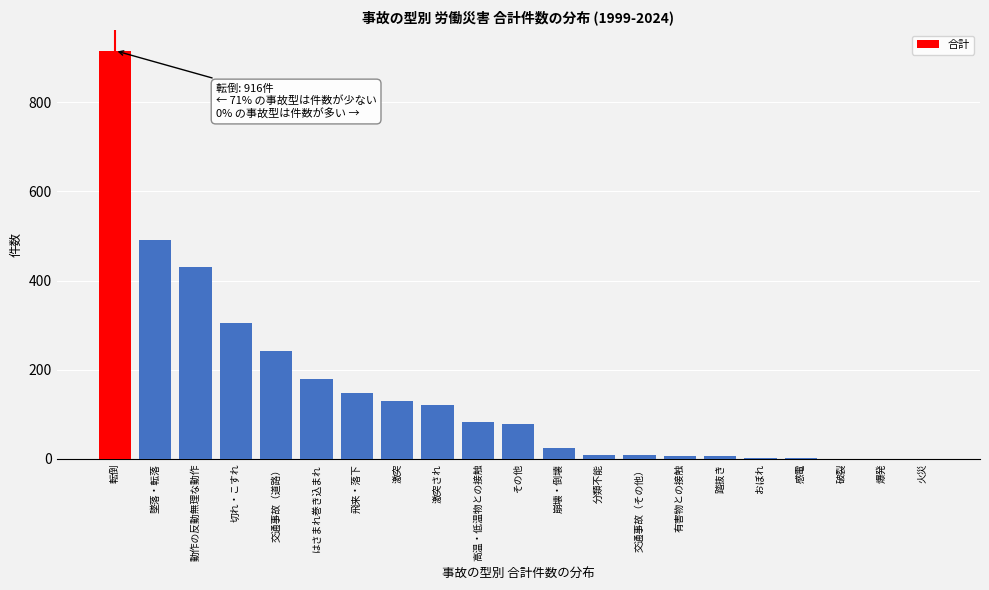

What is the sum of all values?

3189